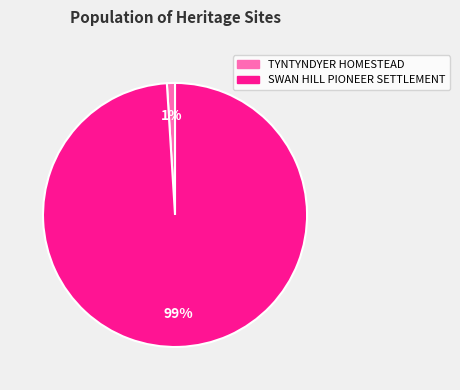

To the nearest percent, what is the average slice percentage?

50%